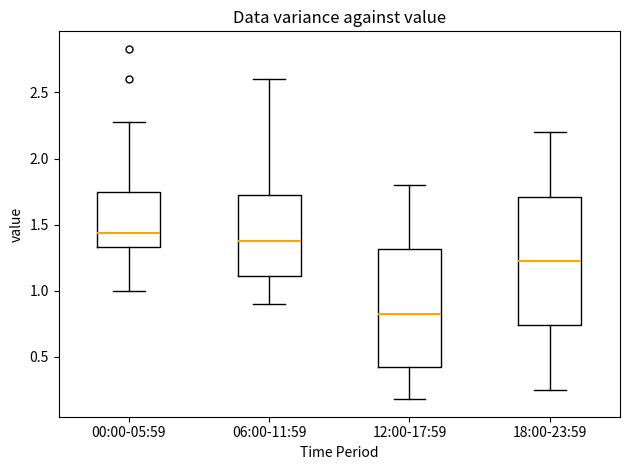

Where does the median line of the box for 12:00-17:59 sit on the y-axis? The values are not printed on the chart, so give them approximately, as read against the axis.

0.85